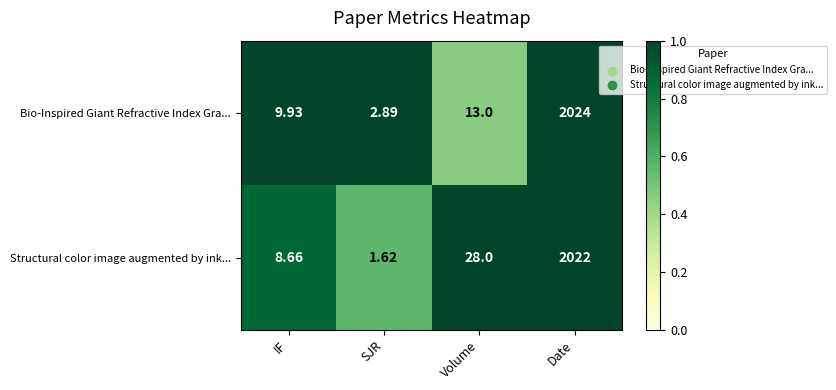

What is the spread (max minus min) of values at IF?

1.3